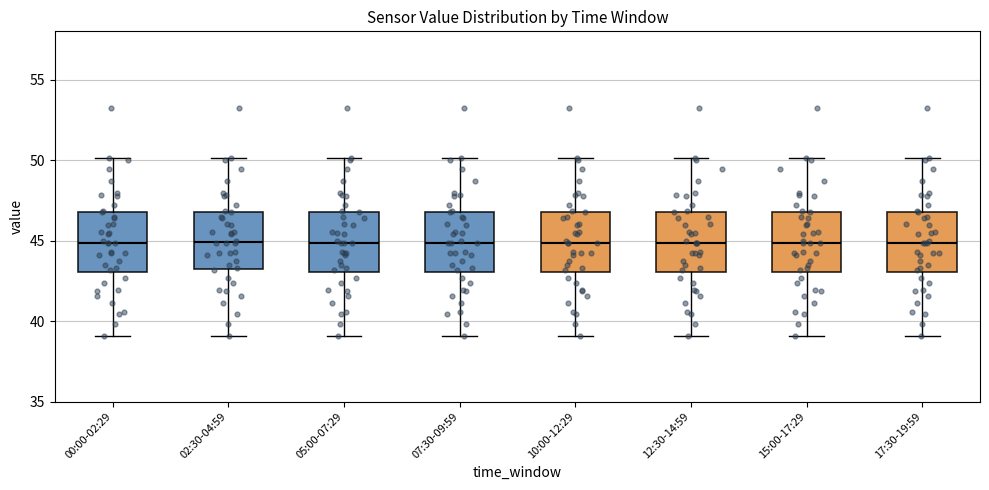

Reading left to right, read every box against the y-axis: the position of its median line, the range the box covers, and the ends of its whiskers. The values are not printed on the chart, so give them approximately, as read against the axis.

00:00-02:29: median 45, box 43 to 47, whiskers 39 to 50
02:30-04:59: median 45, box 43 to 47, whiskers 39 to 50
05:00-07:29: median 45, box 43 to 47, whiskers 39 to 50
07:30-09:59: median 45, box 43 to 47, whiskers 39 to 50
10:00-12:29: median 45, box 43 to 47, whiskers 39 to 50
12:30-14:59: median 45, box 43 to 47, whiskers 39 to 50
15:00-17:29: median 45, box 43 to 47, whiskers 39 to 50
17:30-19:59: median 45, box 43 to 47, whiskers 39 to 50